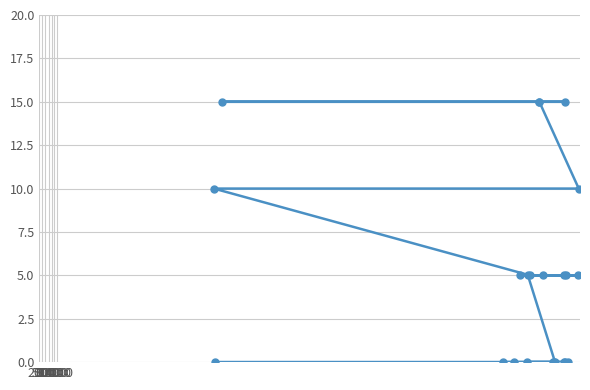

What is the maximum value shown in the chart?

15